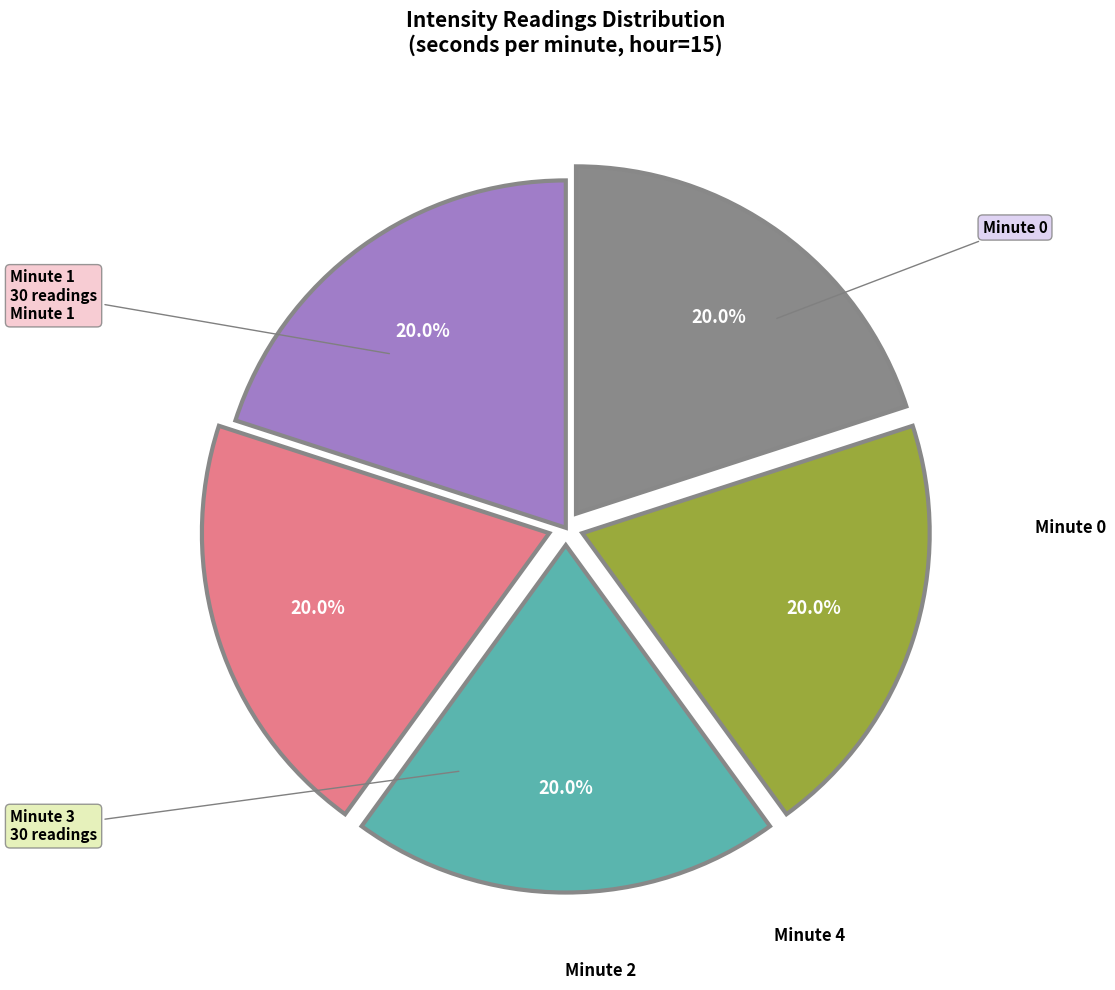

To the nearest percent, what is the difference between the largest and smallest slice percentages?

0%